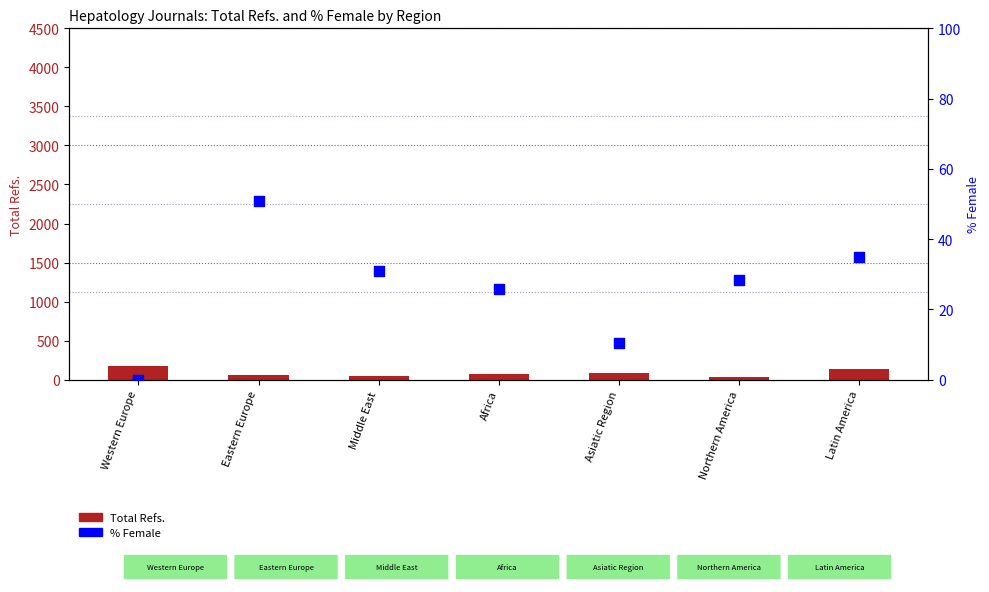

Is the value of % Female at Middle East greater than the value of Total Refs. at Africa?

No